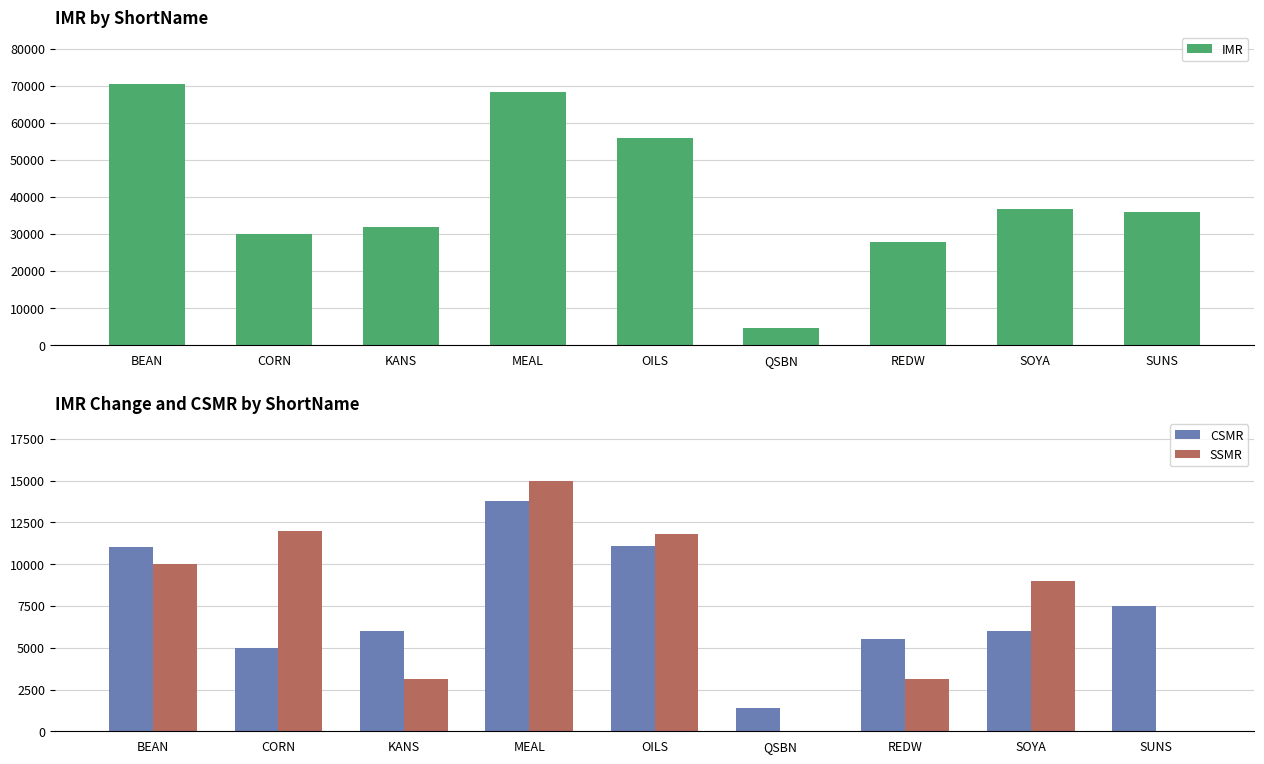

Are the bars horizontal?

No